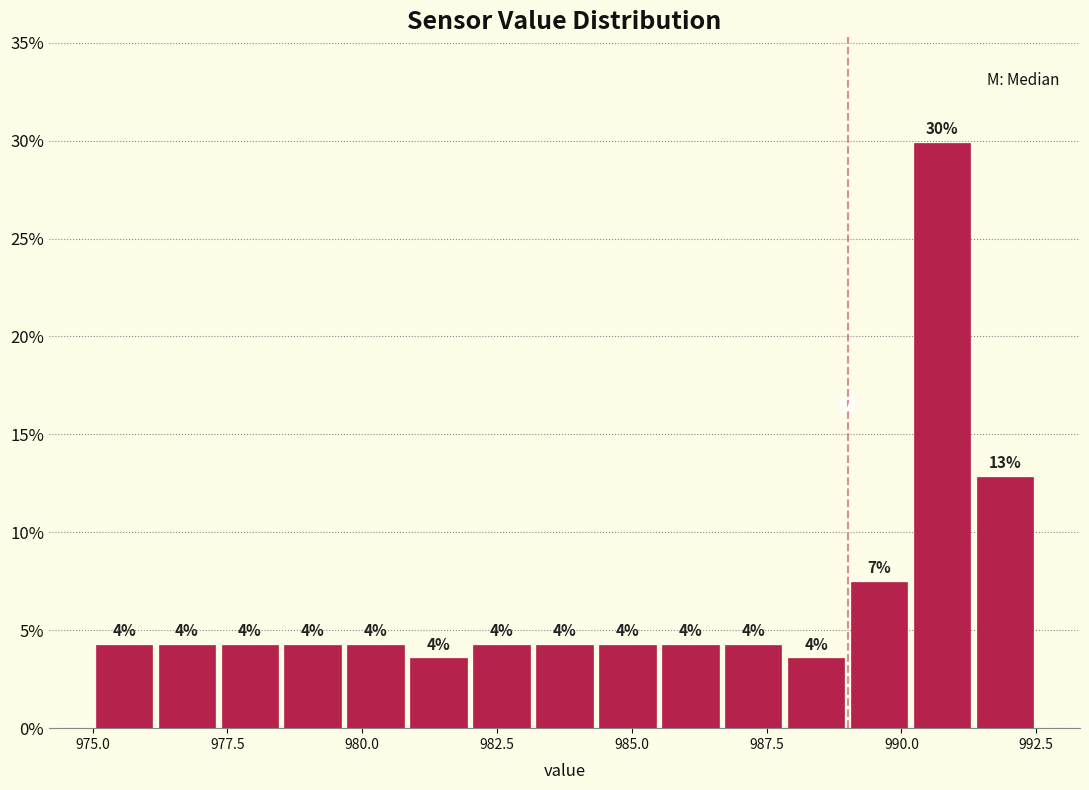

Read against the x-axis, roughly where is the centre of the tallest bar?

991.0